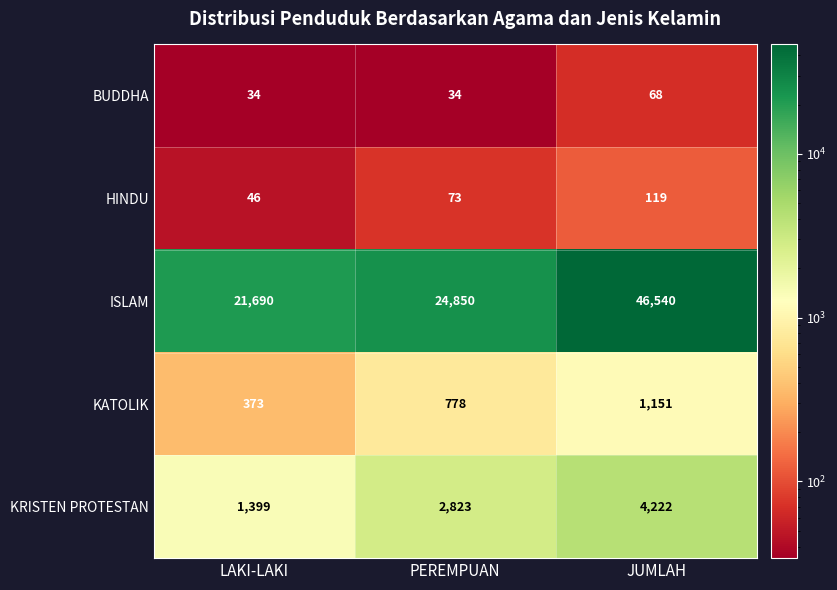

Reading left to right, what are all the values shown in this chart?

BUDDHA: LAKI-LAKI=34	PEREMPUAN=34	JUMLAH=68
HINDU: LAKI-LAKI=46	PEREMPUAN=73	JUMLAH=119
ISLAM: LAKI-LAKI=21690	PEREMPUAN=24850	JUMLAH=46540
KATOLIK: LAKI-LAKI=373	PEREMPUAN=778	JUMLAH=1151
KRISTEN PROTESTAN: LAKI-LAKI=1399	PEREMPUAN=2823	JUMLAH=4222